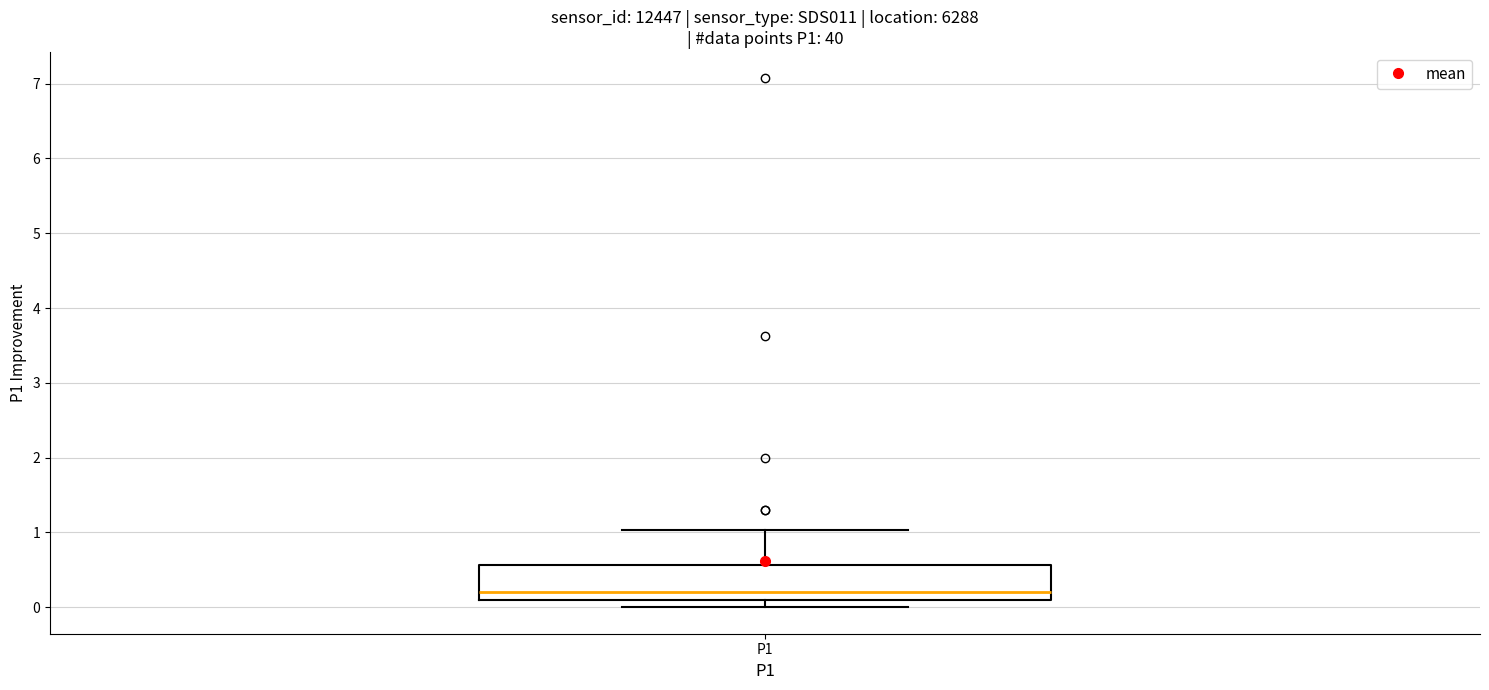

Read this box plot against the y-axis: the position of the median line, the range covered by the box, and the ends of both whiskers. The values are not printed on the chart, so give them approximately, as read against the axis.

median 0.2, box 0.1 to 0.6, whiskers 0.0 to 1.0